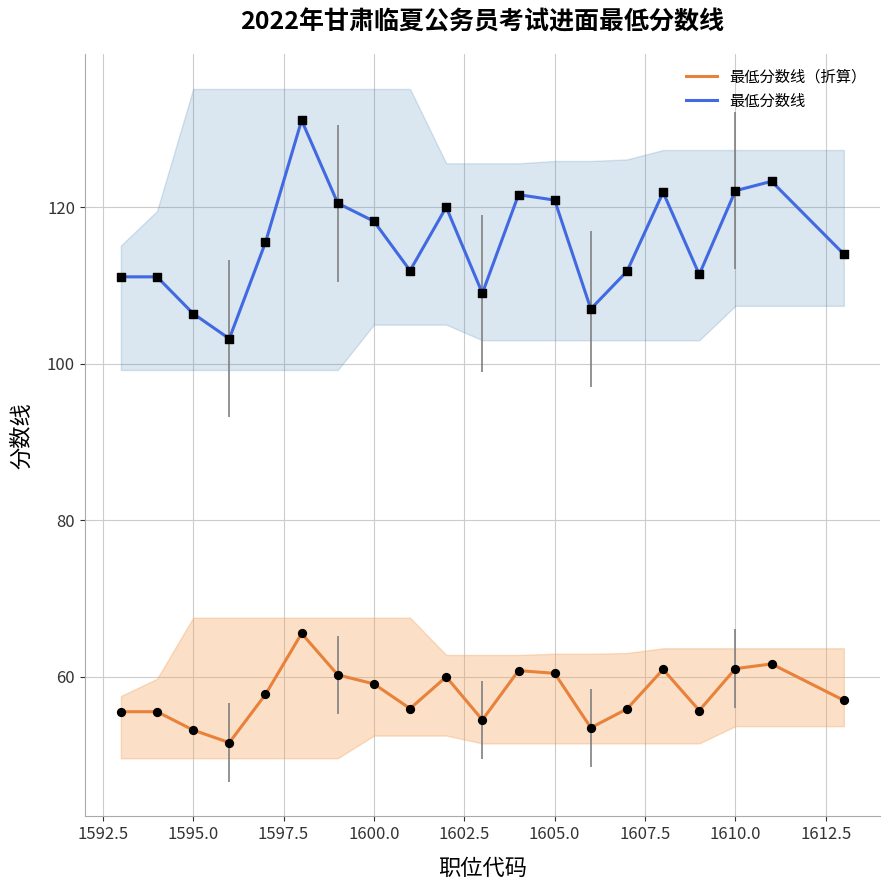

What value does the 最低分数线（折算） series have at 1595.0?

53.2